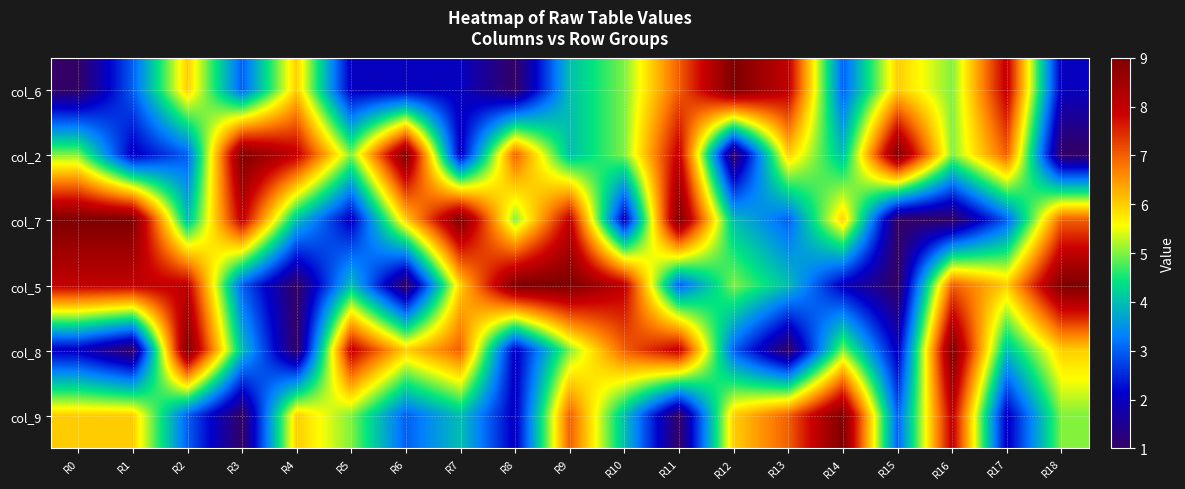

What is the smallest value displayed?

1